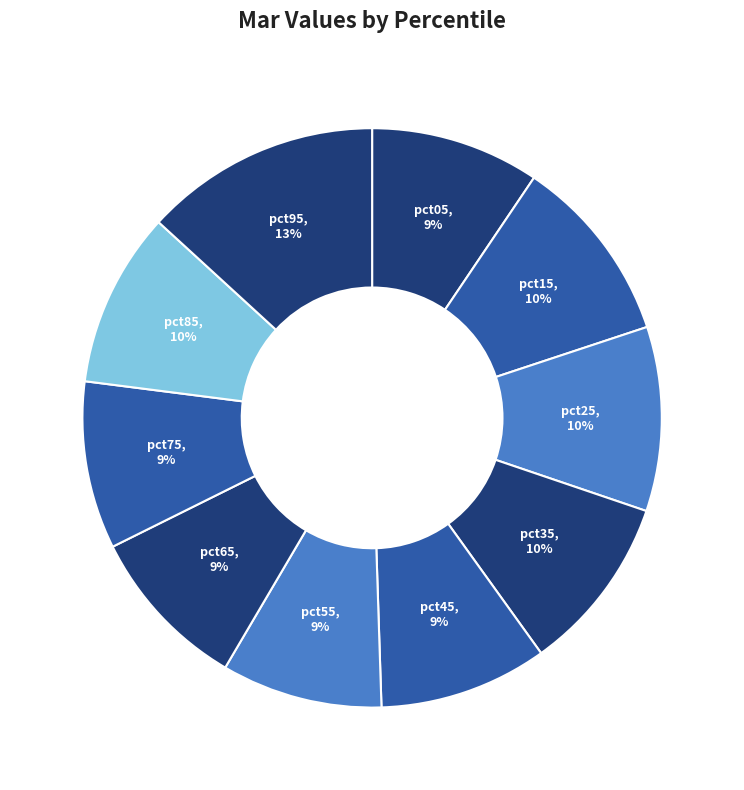

To the nearest percent, what portion does pct75 represent?

9%